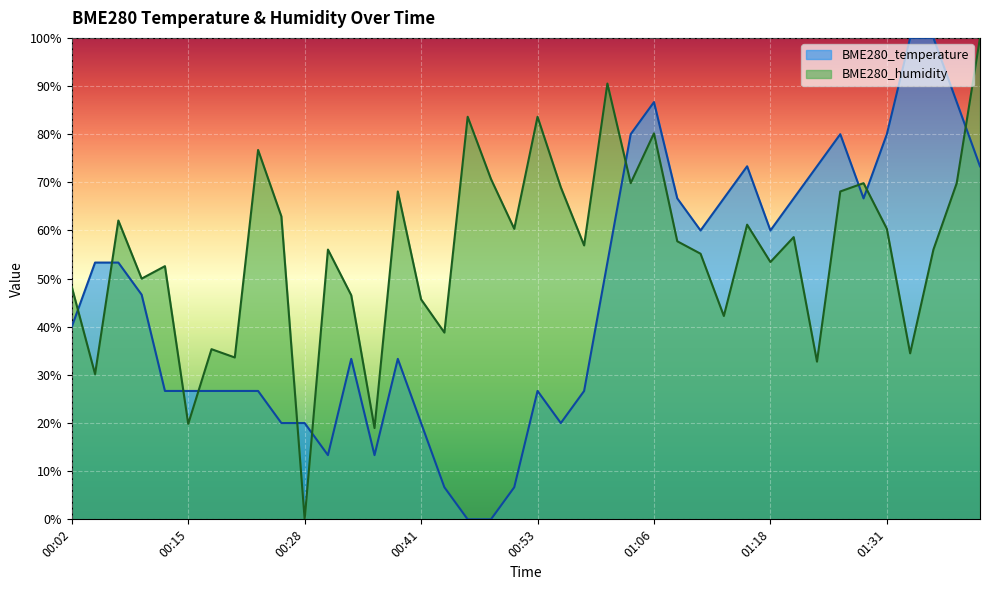

Is the value of BME280_temperature at 00:15 greater than the value of BME280_humidity at 00:43?

No